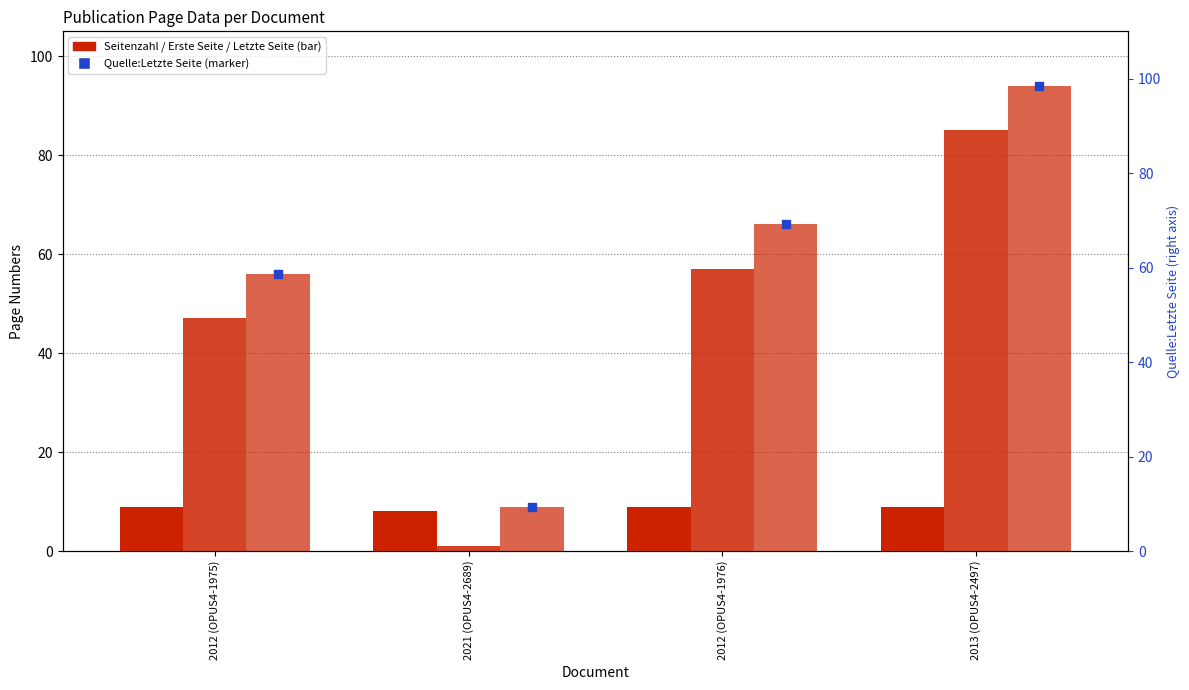

Which series contains the lowest Y value?

Quelle:Erste Seite